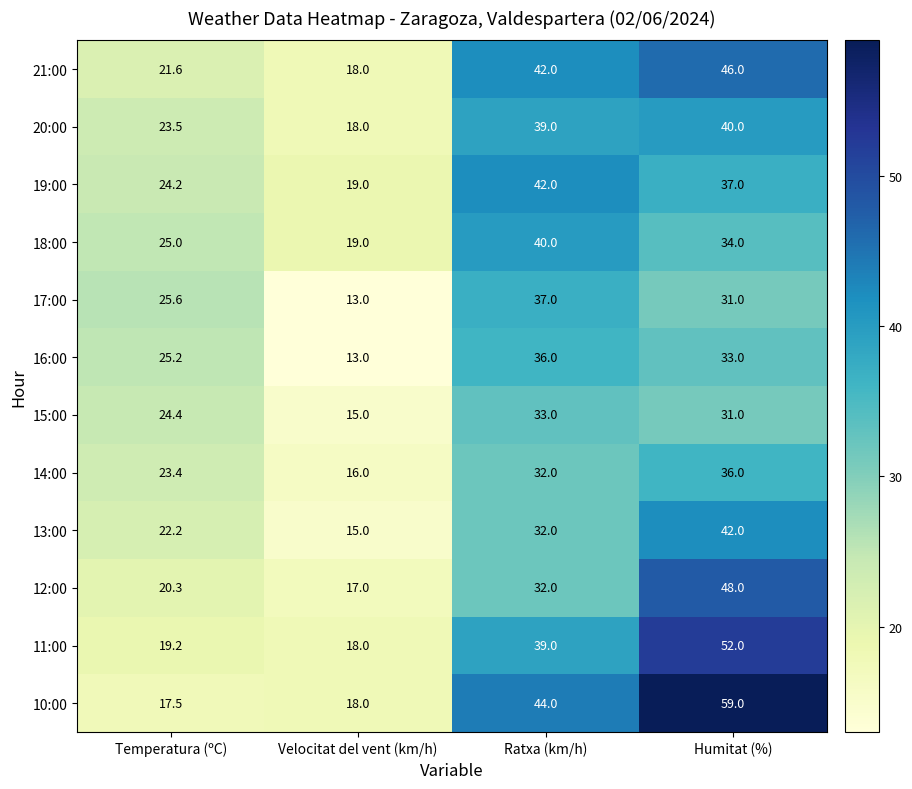

Which series has the largest total across all categories?

10:00